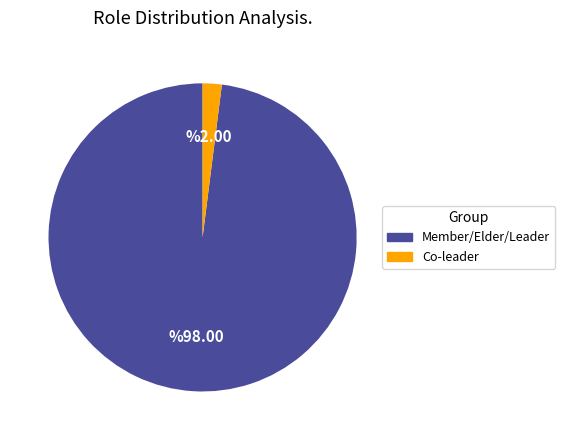

Is there a majority slice in this chart?

Yes